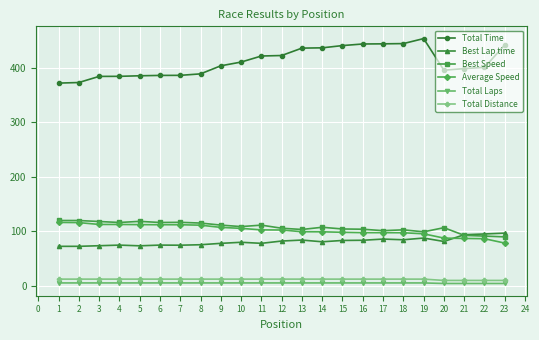

Which series has the largest total across all categories?

Total Time